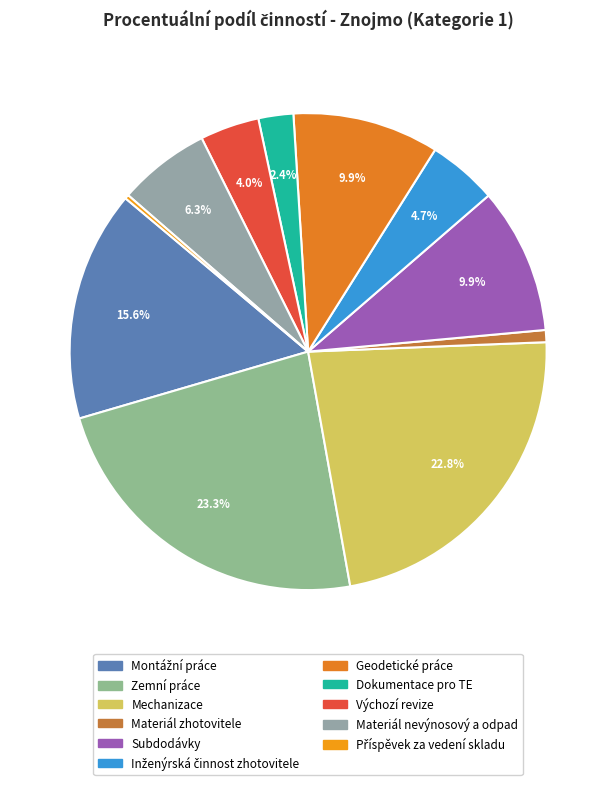

How much of the chart is everything except Materiál nevýnosový a odpad?

93.7%